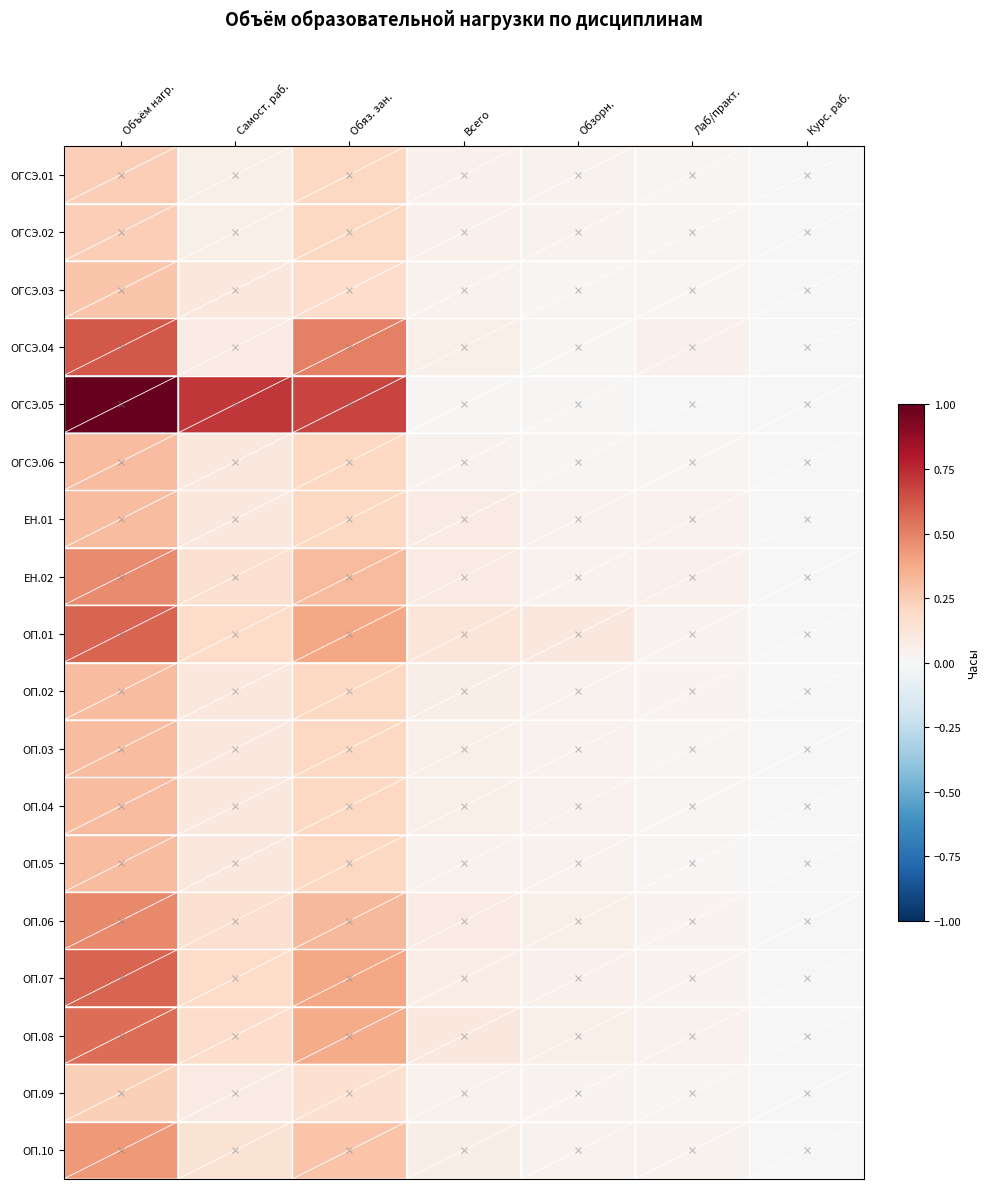

At which category does the chart reach its minimum across all series?

Курс. раб.